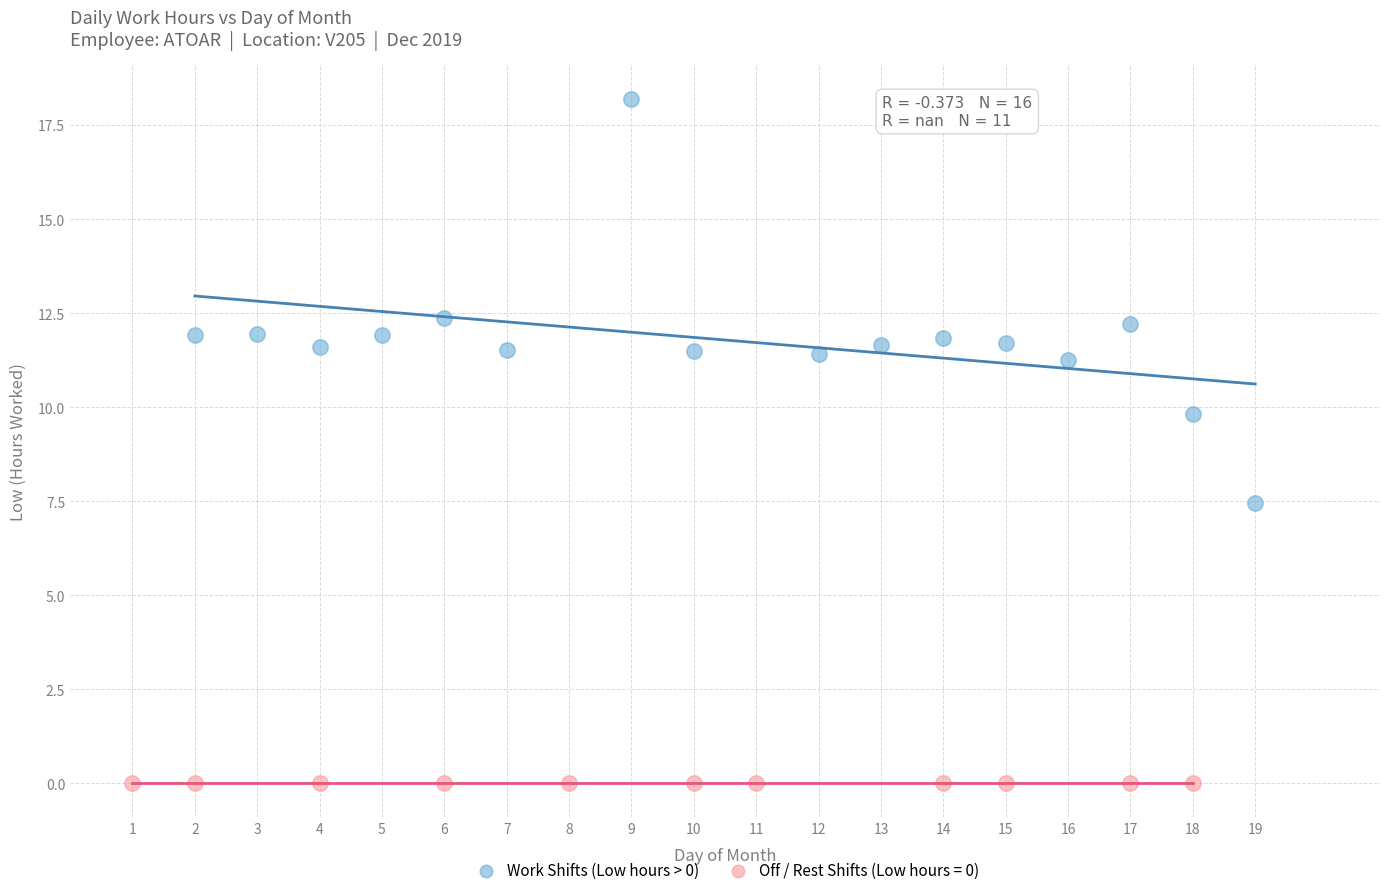

Which series contains the highest Y value?

Work Shifts (Low hours > 0)